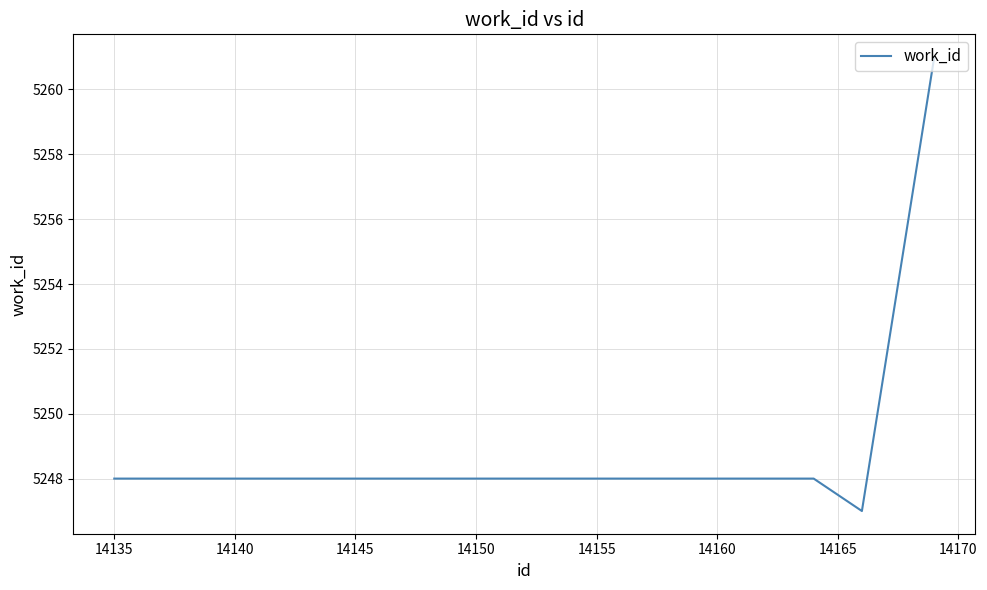

What is the difference between the maximum and minimum values?

14